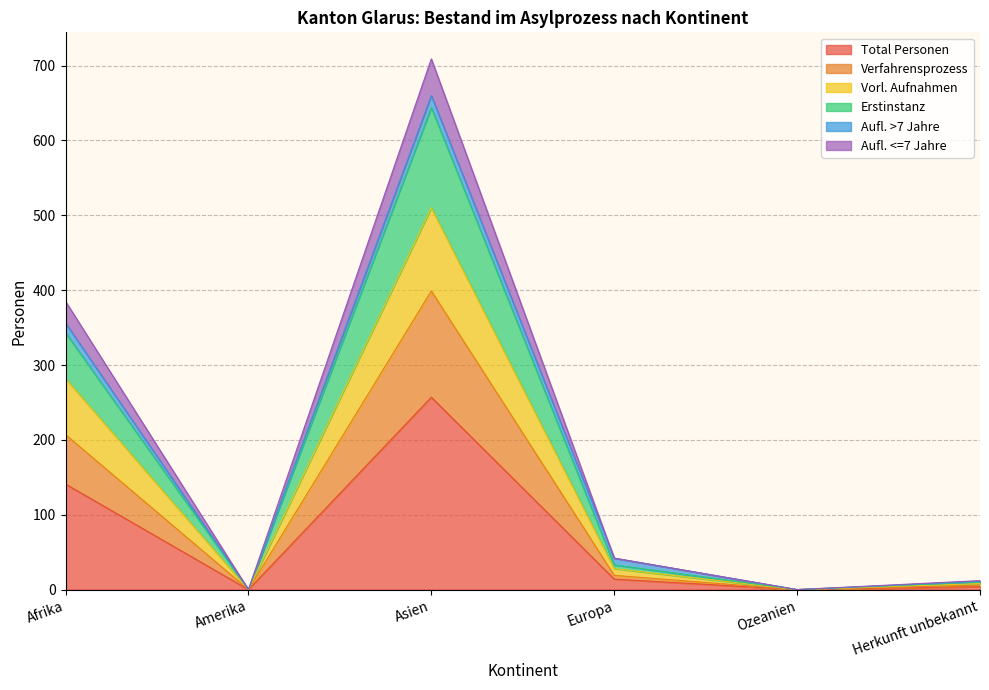

At which label does Total Personen reach its peak?

Asien